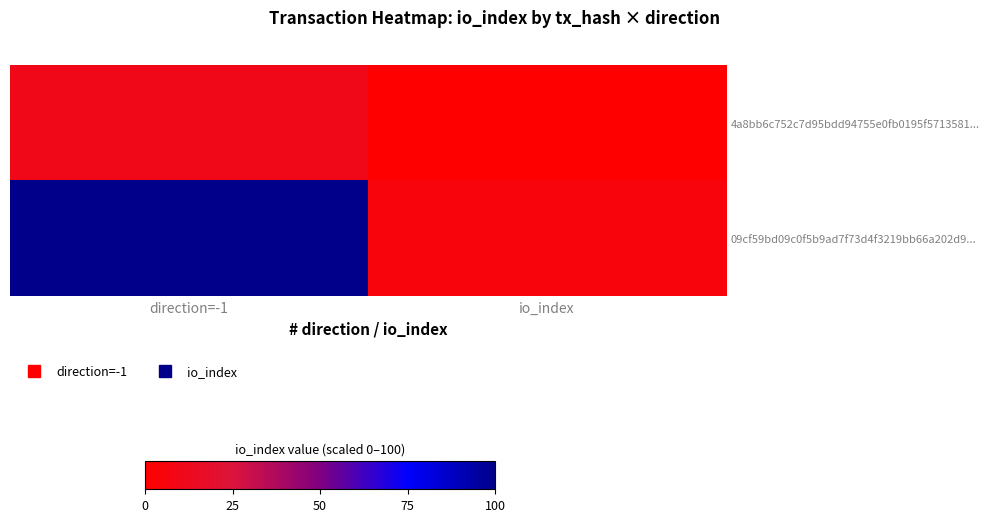

List the series in order of their overall mean, highest first.

09cf59bd09c0f5b9ad7f73d4f3219bb66a202d9..., 4a8bb6c752c7d95bdd94755e0fb0195f5713581...